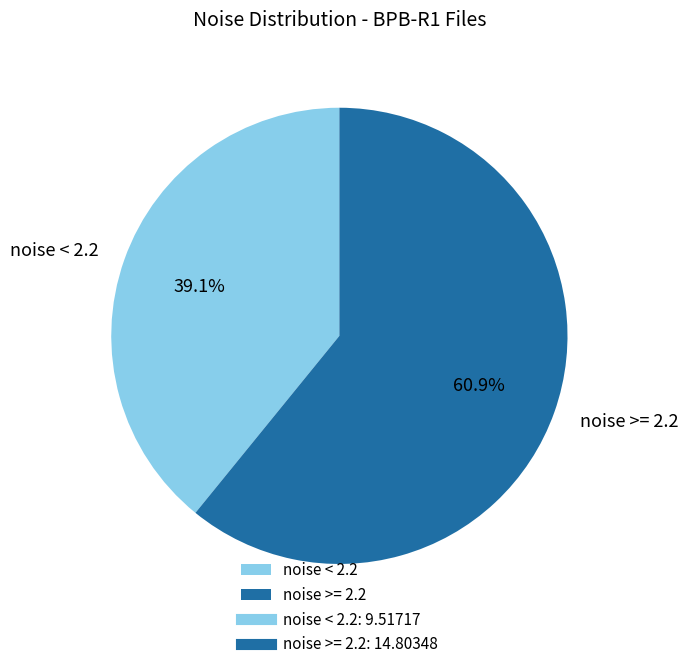

Which category has the biggest portion of the pie?

noise >= 2.2